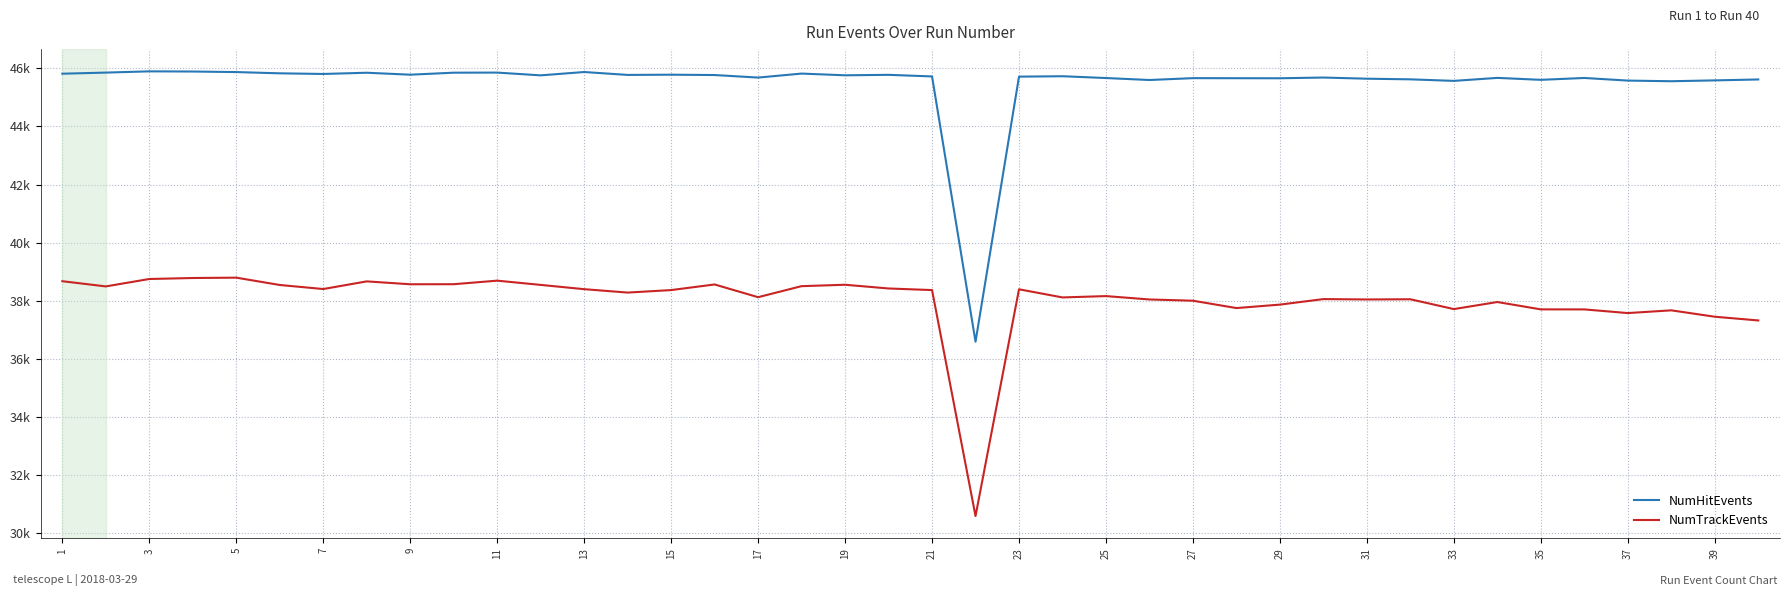

True or false: NumTrackEvents and NumHitEvents cross at least once.

False